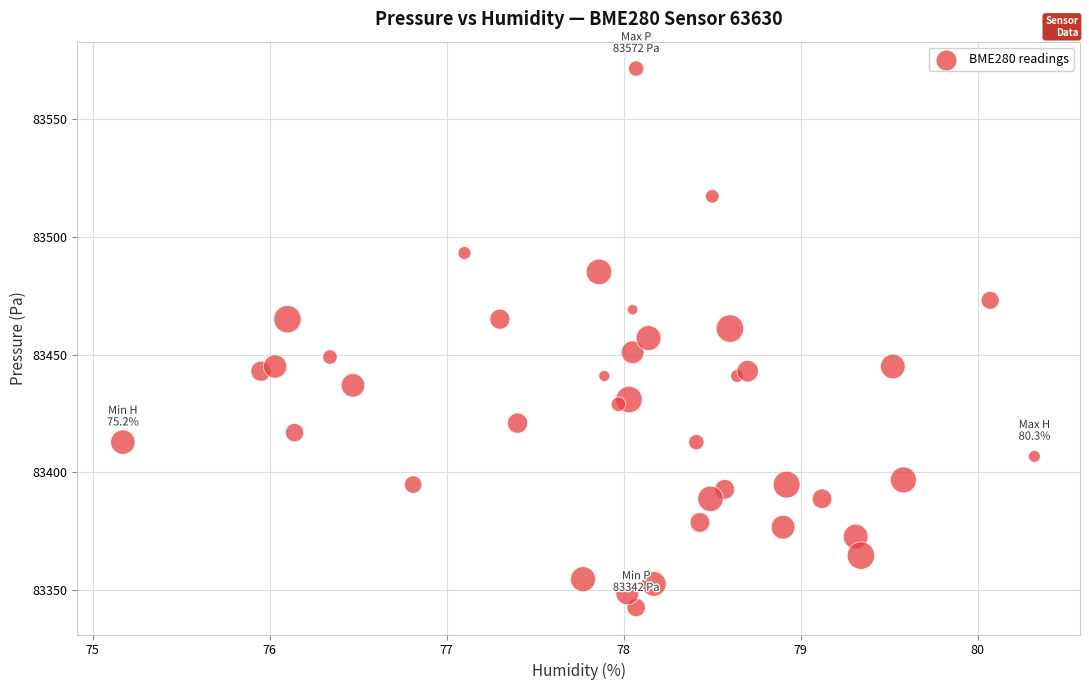

What is the range of Y values (max minus min)?

229.1